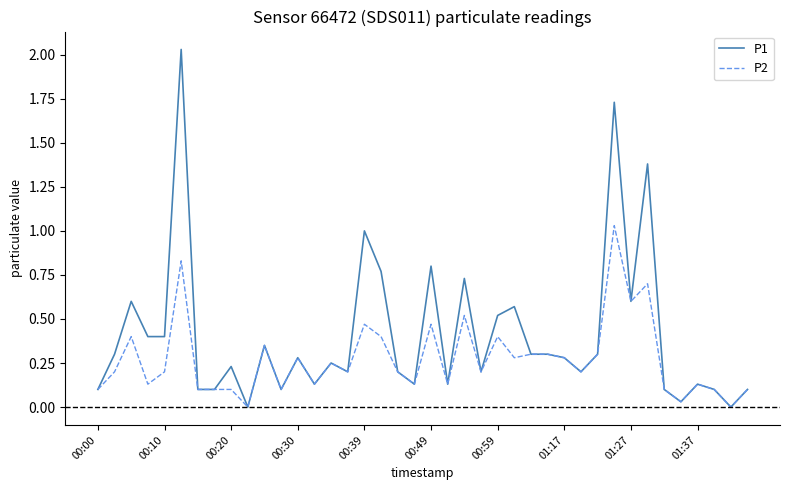

Which series has the largest total across all categories?

P1